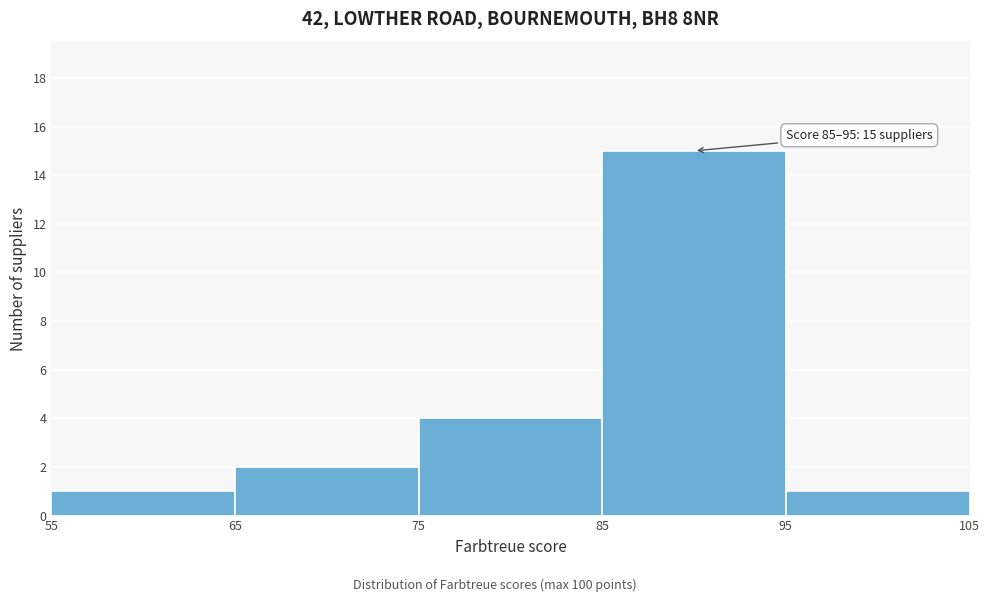

Which range on the x-axis has the tallest bar?

85 to 95